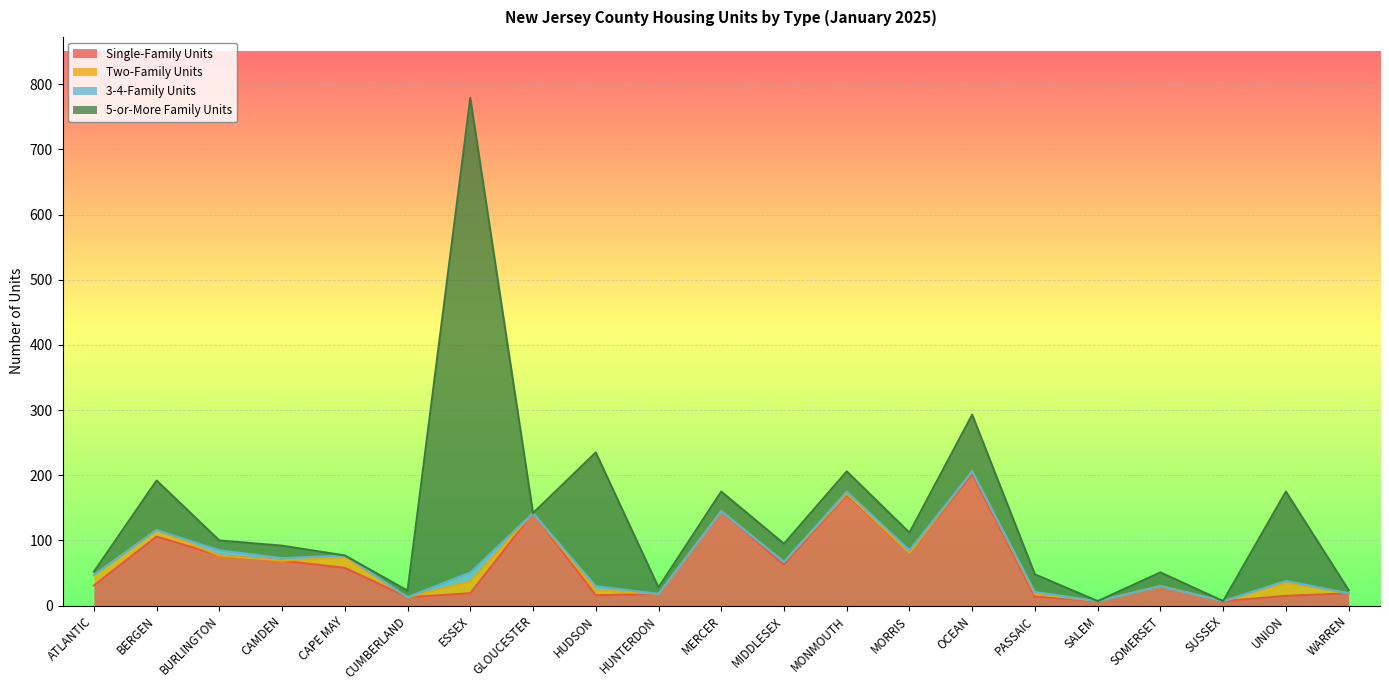

Which series has the widest spread of values?

5-or-More Family Units